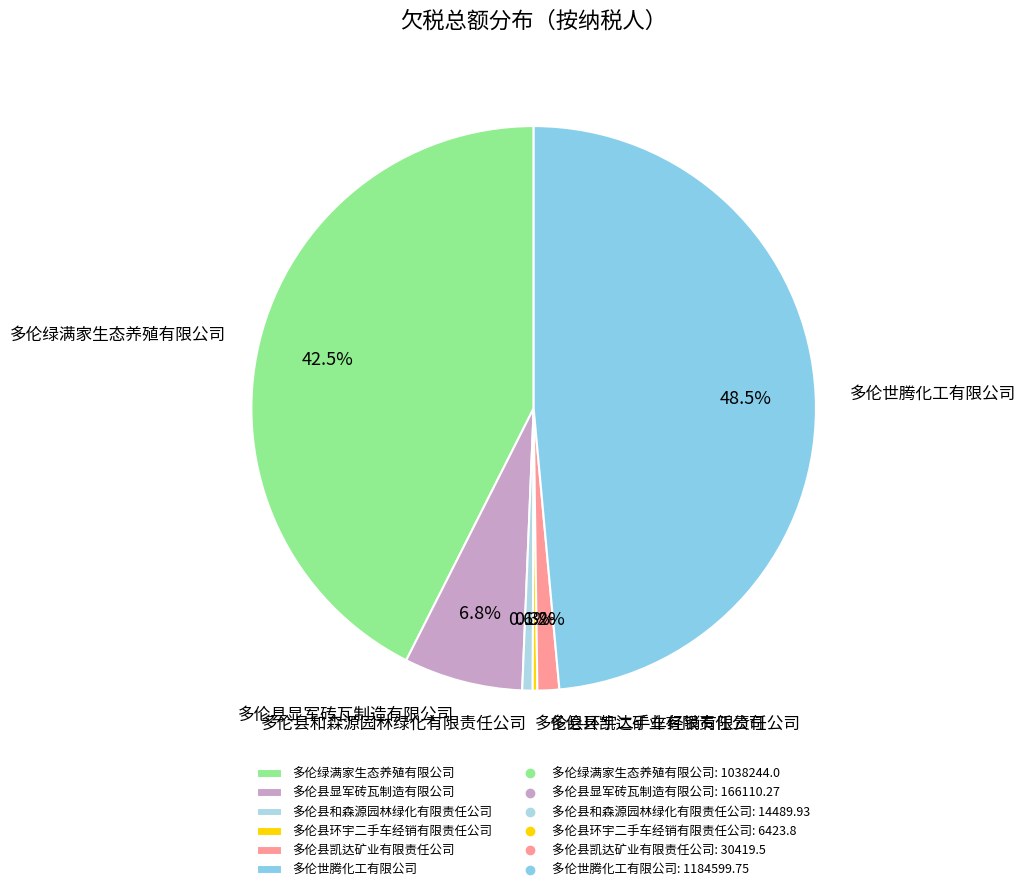

Does any single category account for the majority?

No